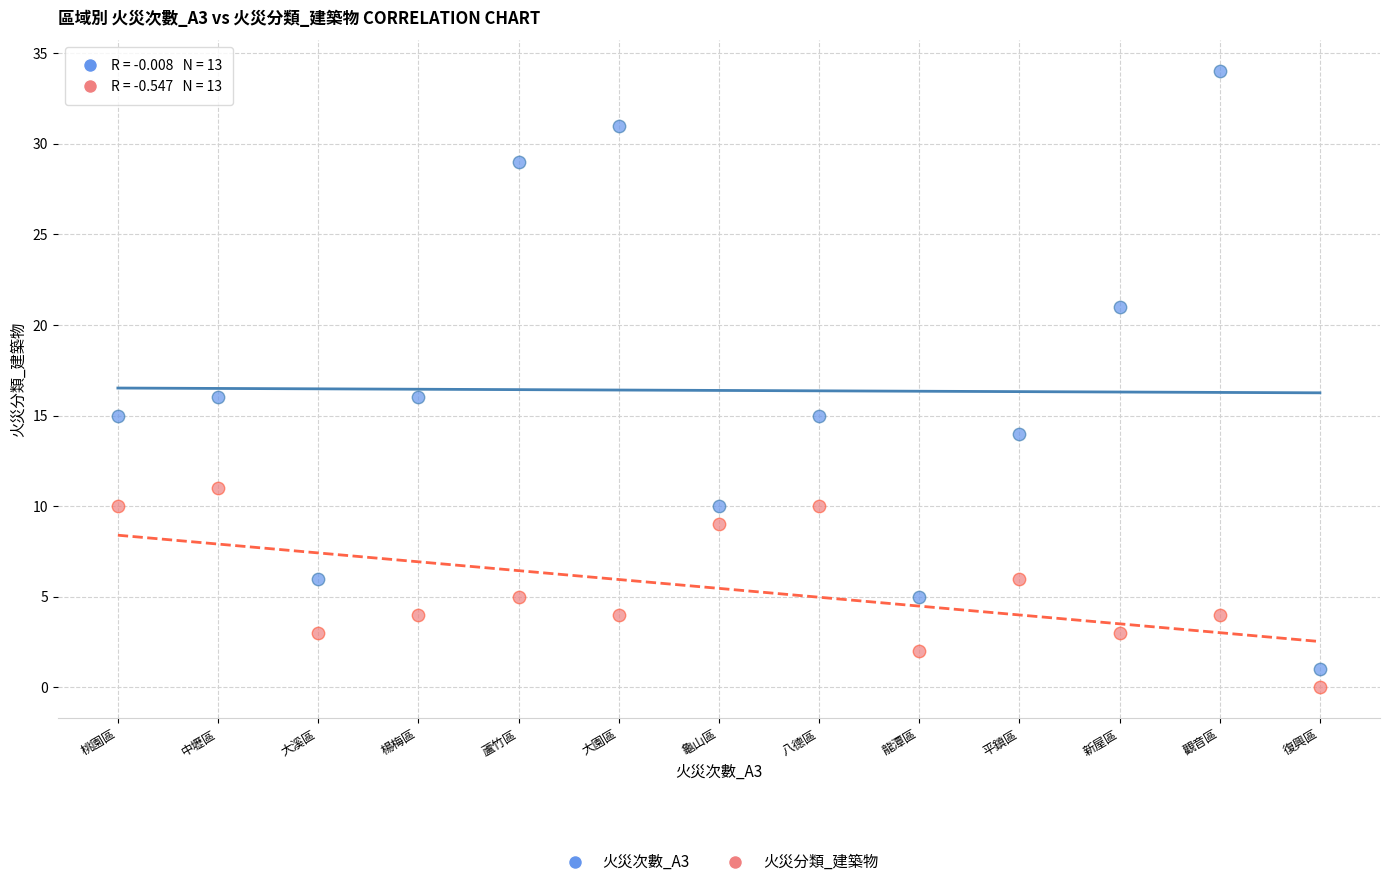

Which series has the widest spread of Y values?

火災次數_A3